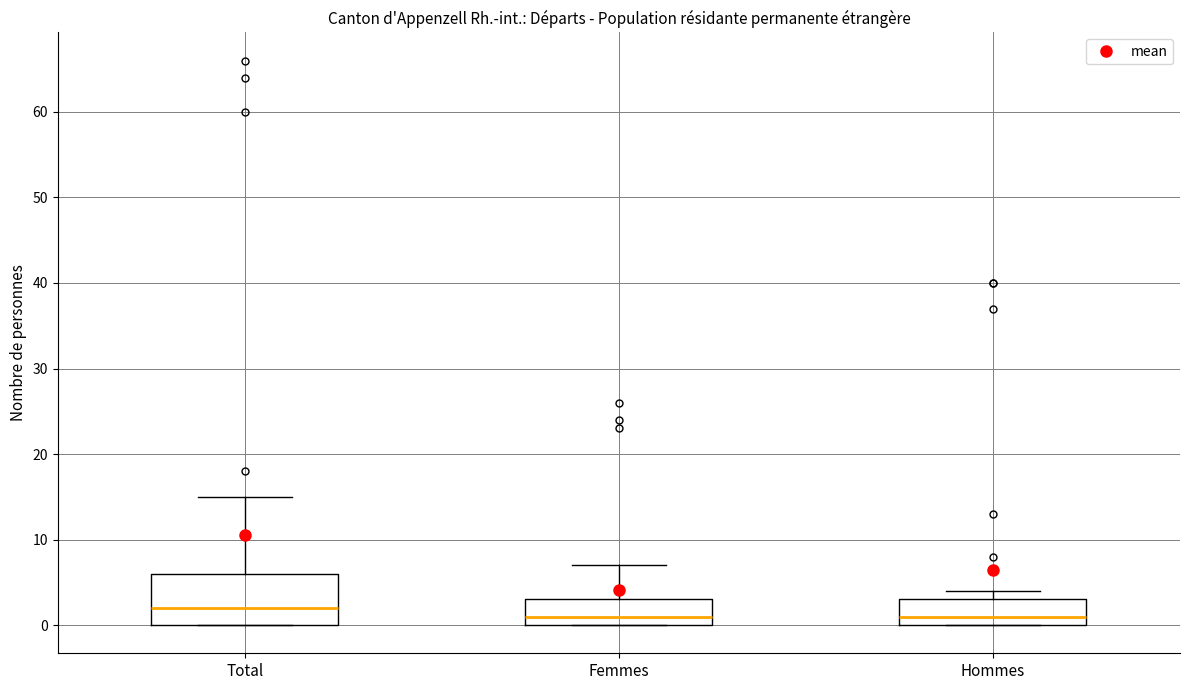

Comparing the boxes themselves (not the whiskers), which one is the tallest?

Total